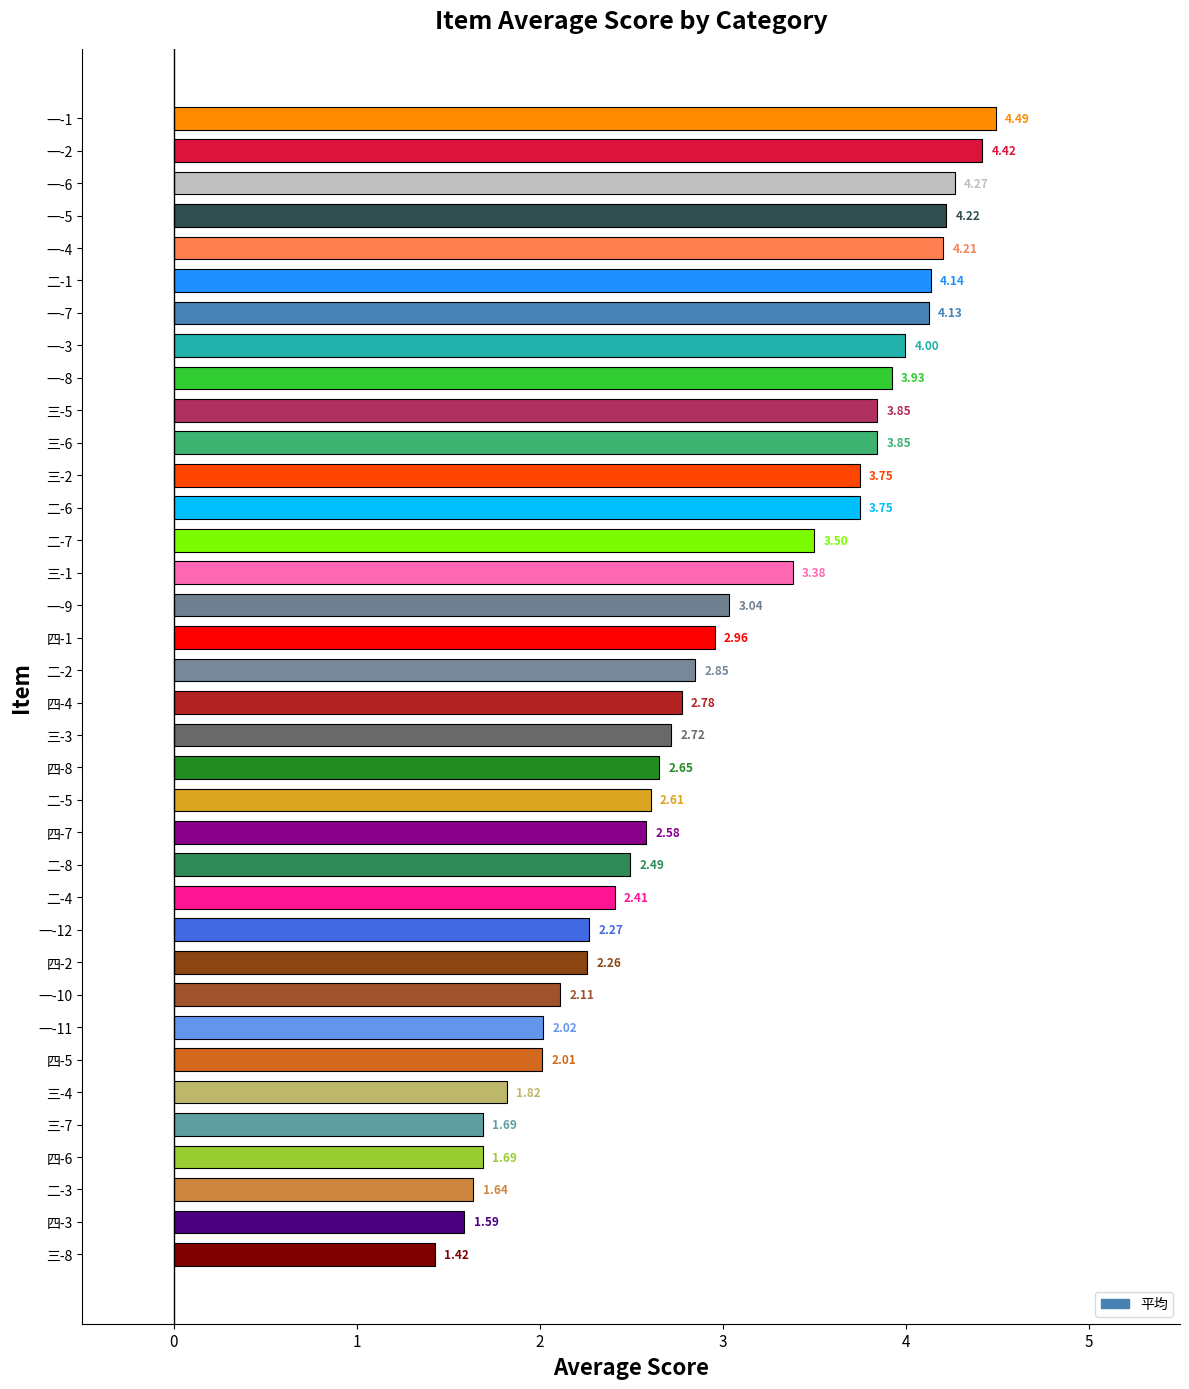

How many bars are there in total?

36